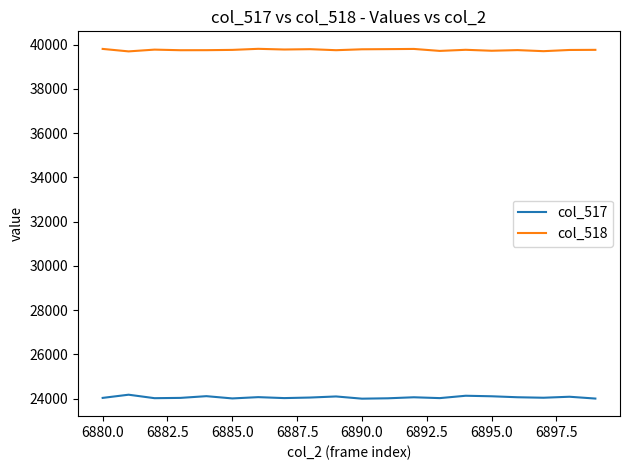

Which series has the largest total across all categories?

col_518